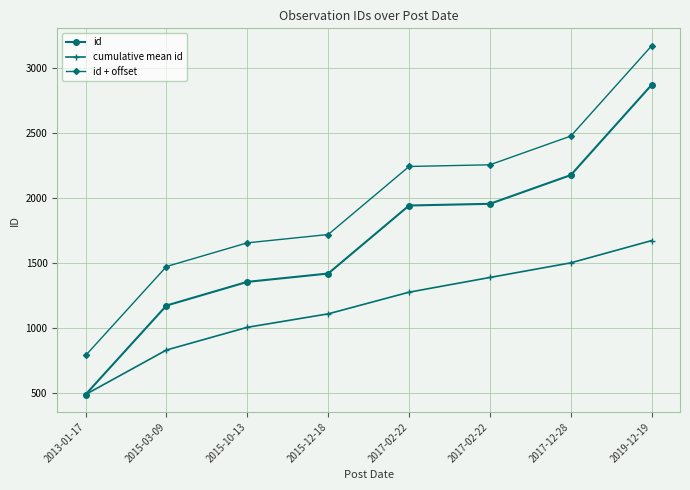

How many lines are shown in the chart?

3